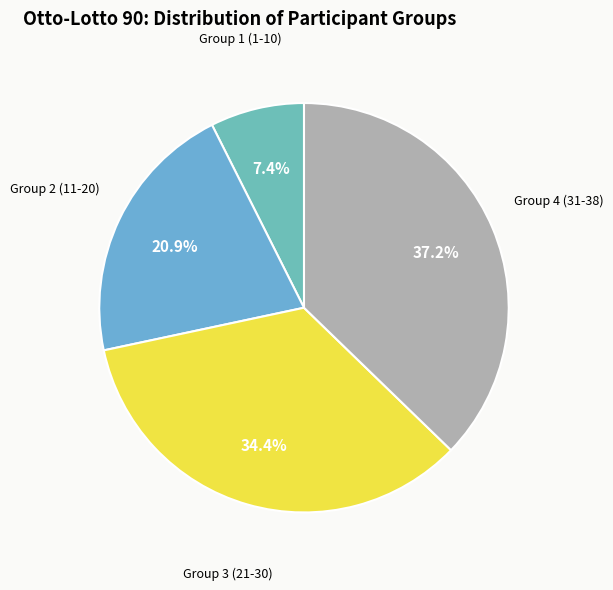

To the nearest percent, what is the average slice percentage?

25%